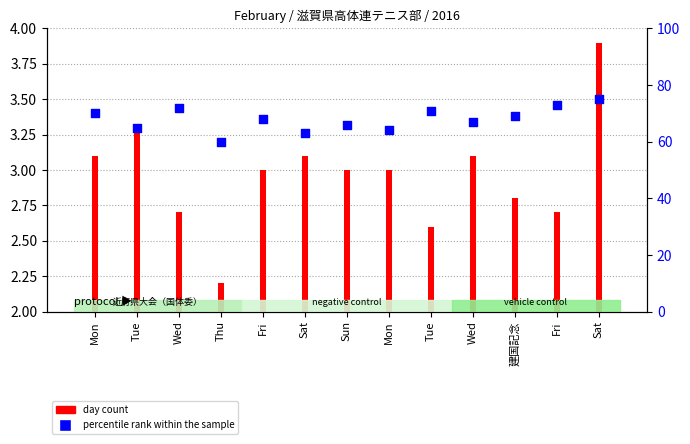

Which series reaches the minimum Y coordinate?

day count (bar)